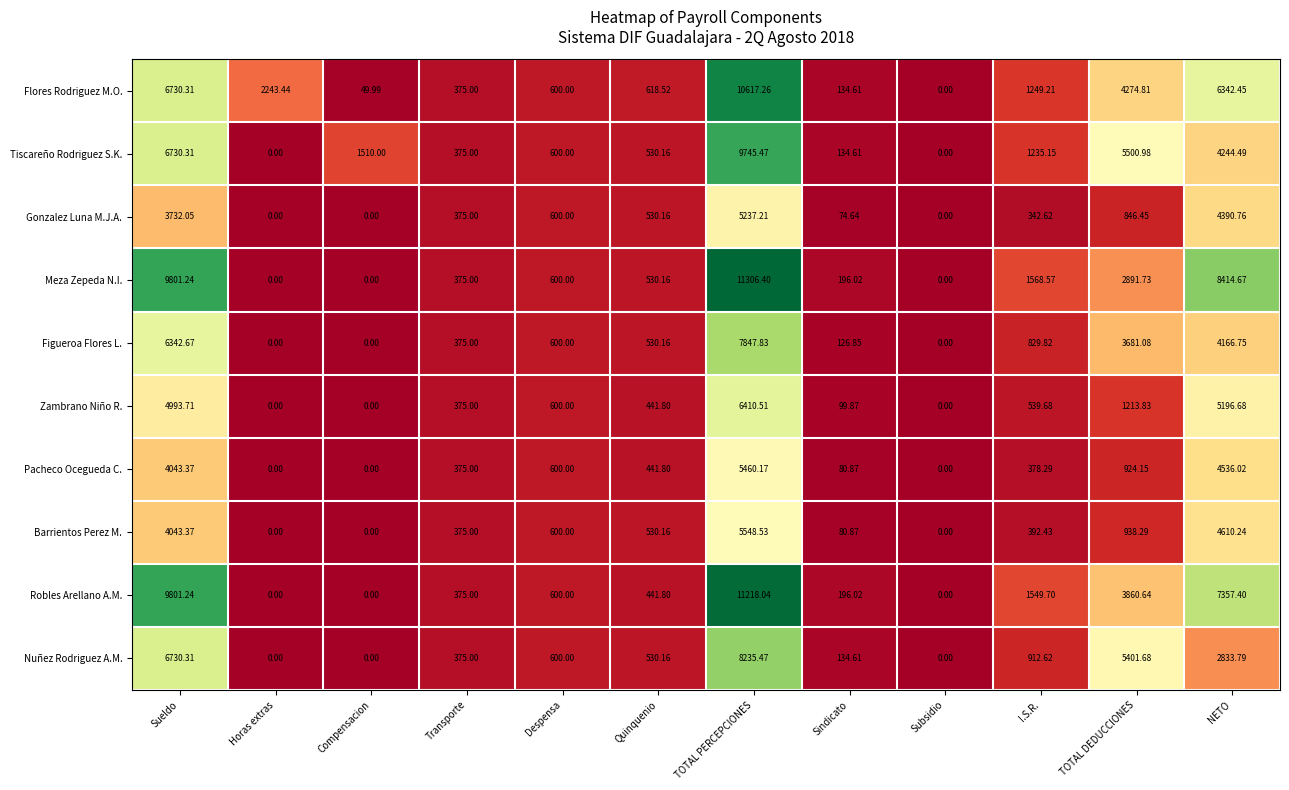

Which category has the highest value in the Robles Arellano A.M. series?

TOTAL PERCEPCIONES